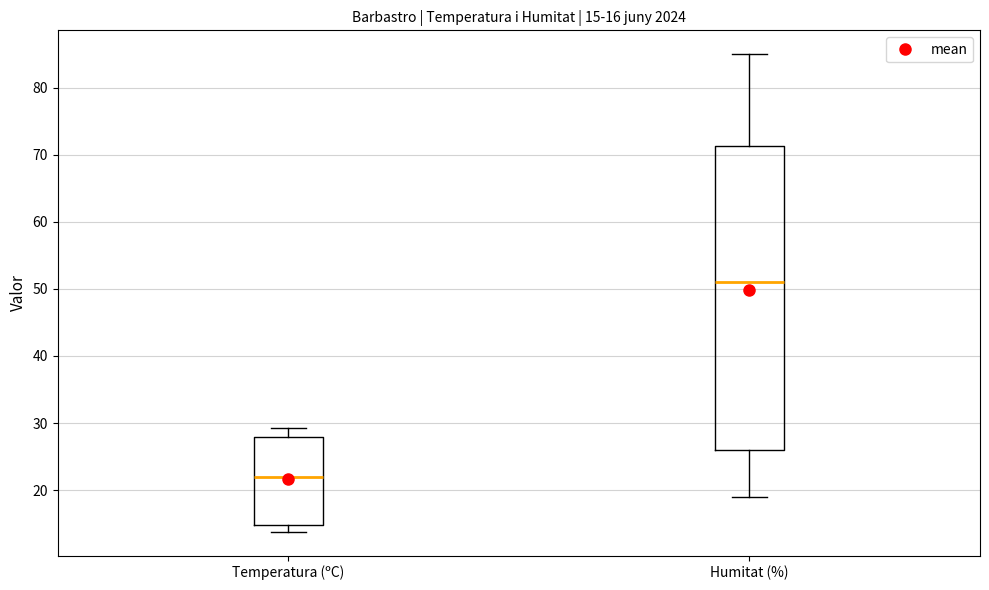

Which box has the lowest median line?

Temperatura (ºC)